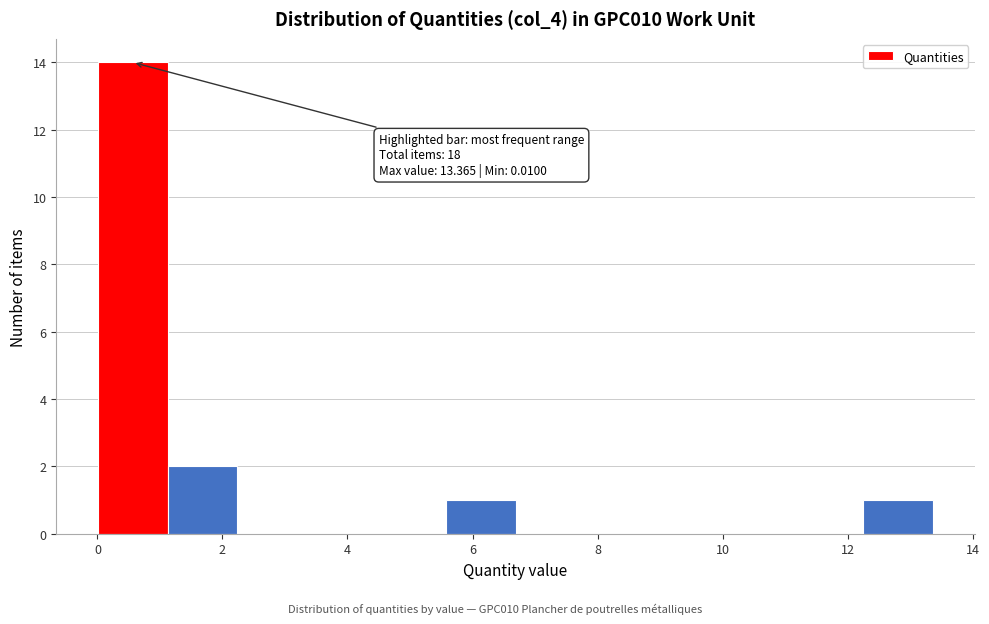

Over which range of the x-axis is the bar tallest?

0.0 to 1.2